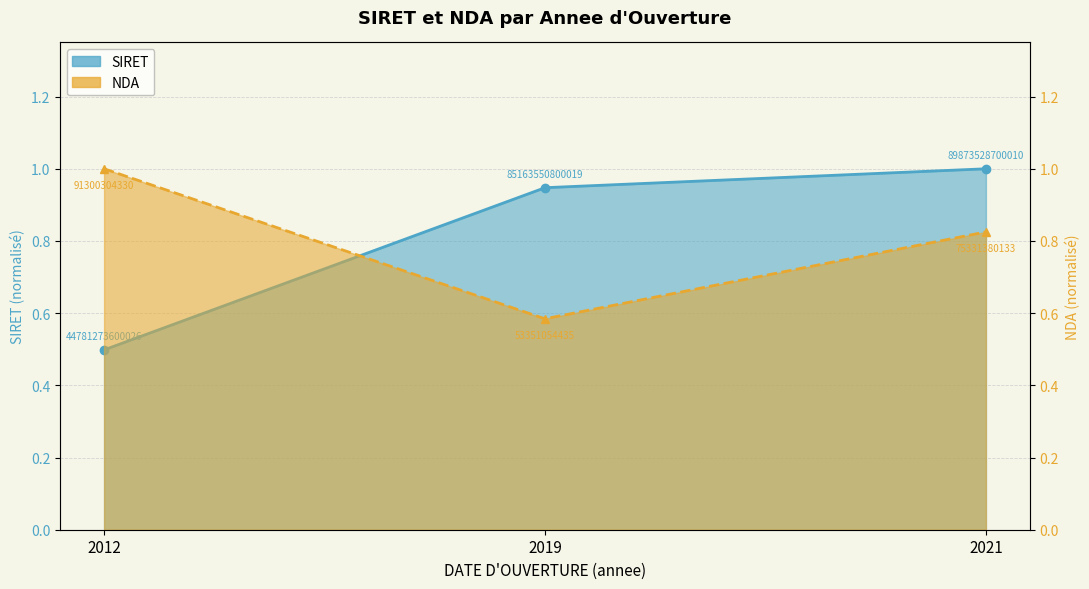

Count the NDA values in the range 0 to 1.

3